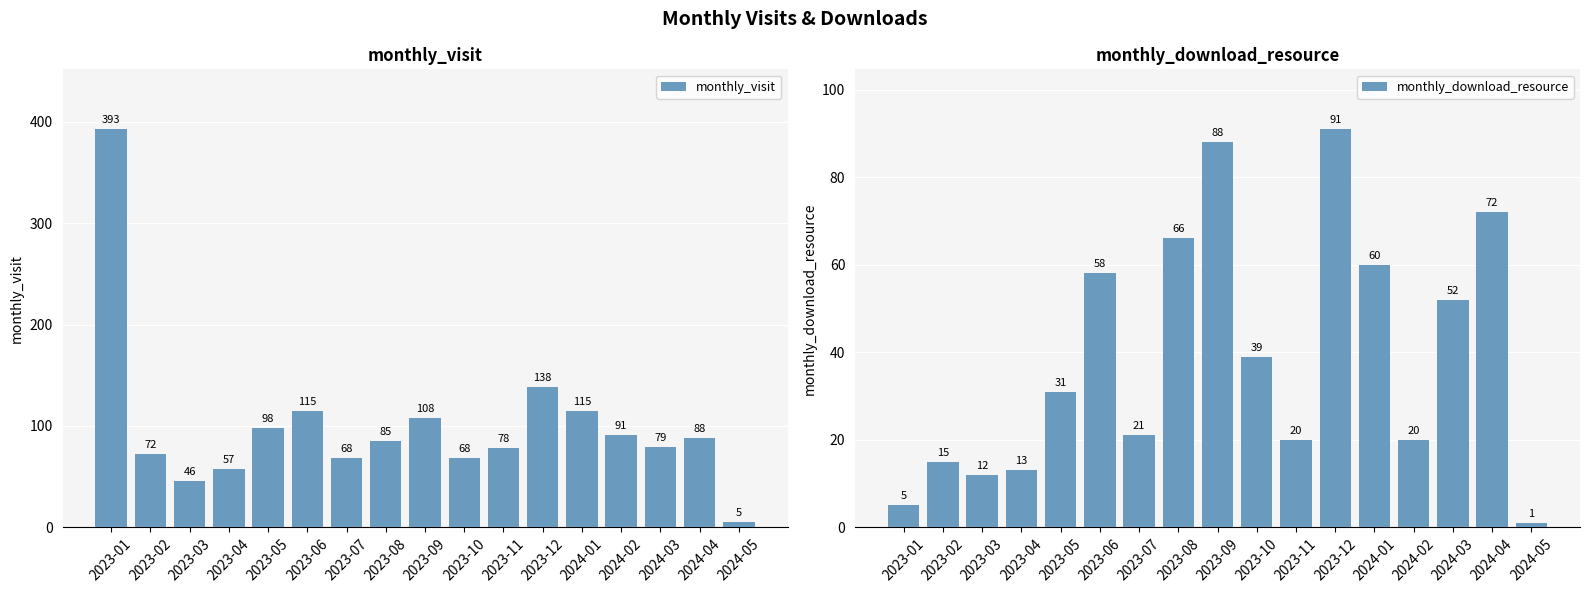

How many bars are there in each group?

2